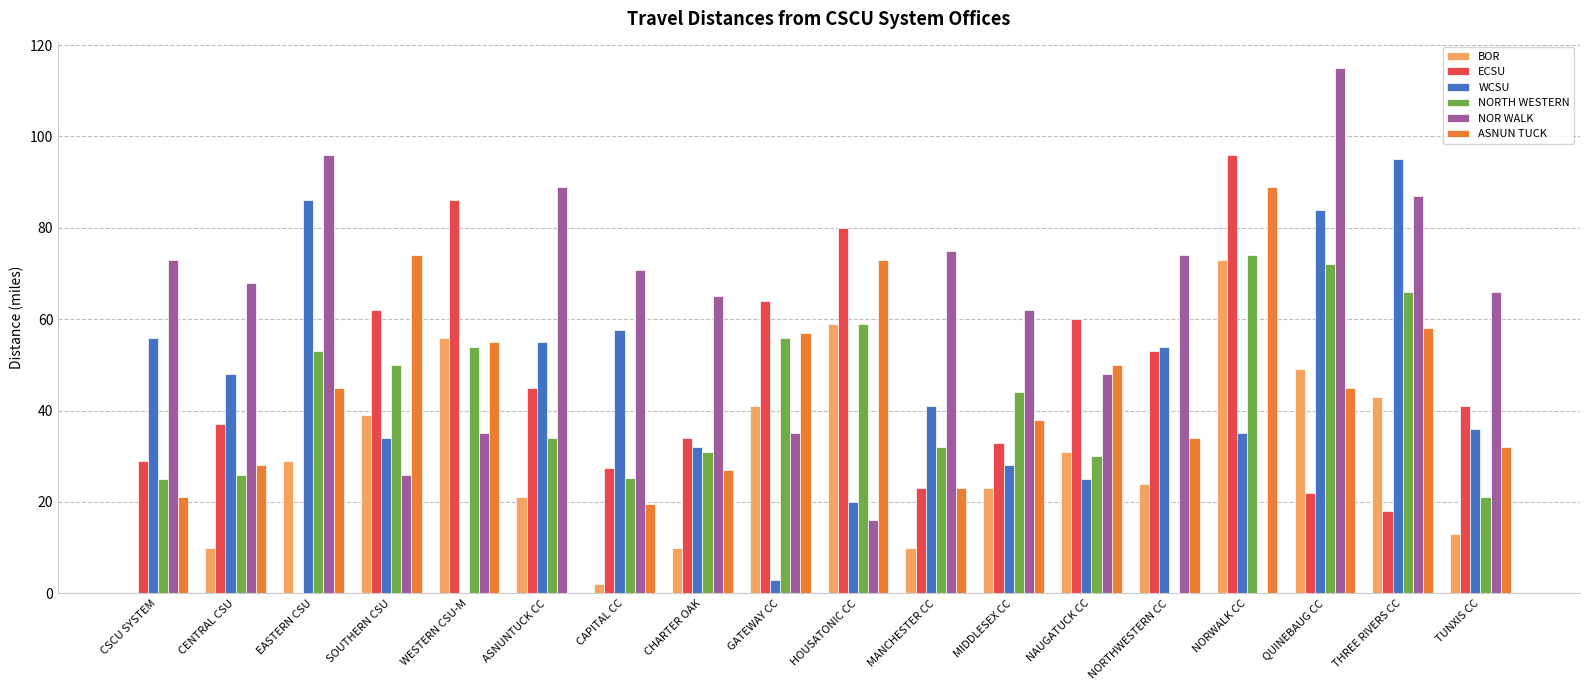

How many groups of bars are there?

18